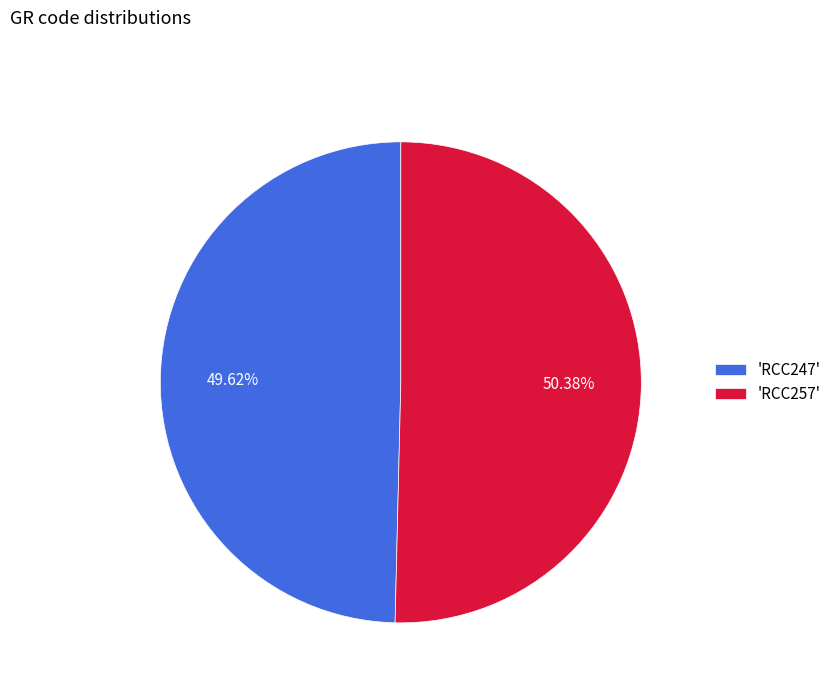

Is the sum of 'RCC247' and 'RCC257' greater than half?

Yes